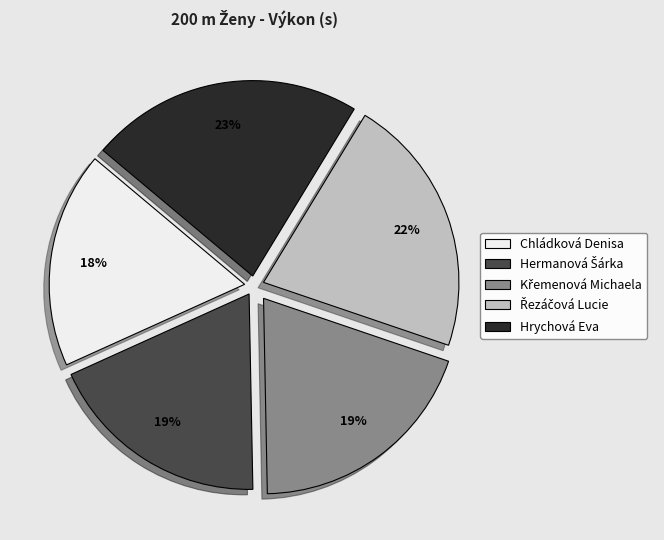

Does any single category account for the majority?

No